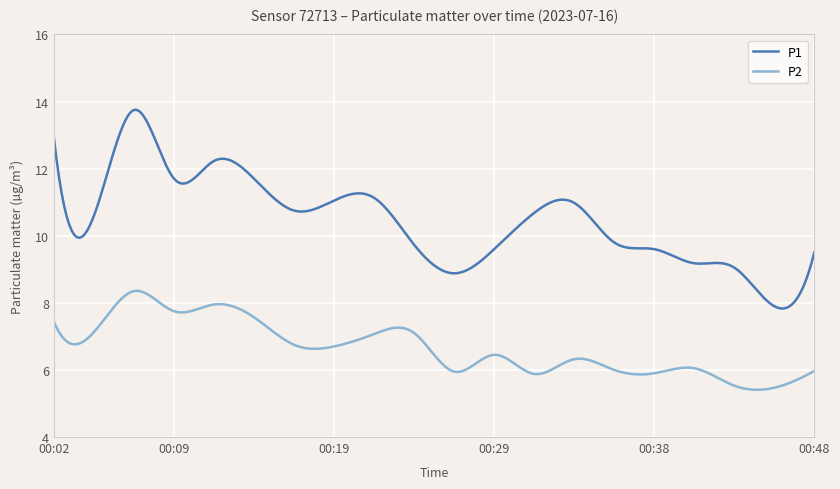

List the series in order of their overall mean, lowest first.

P2, P1